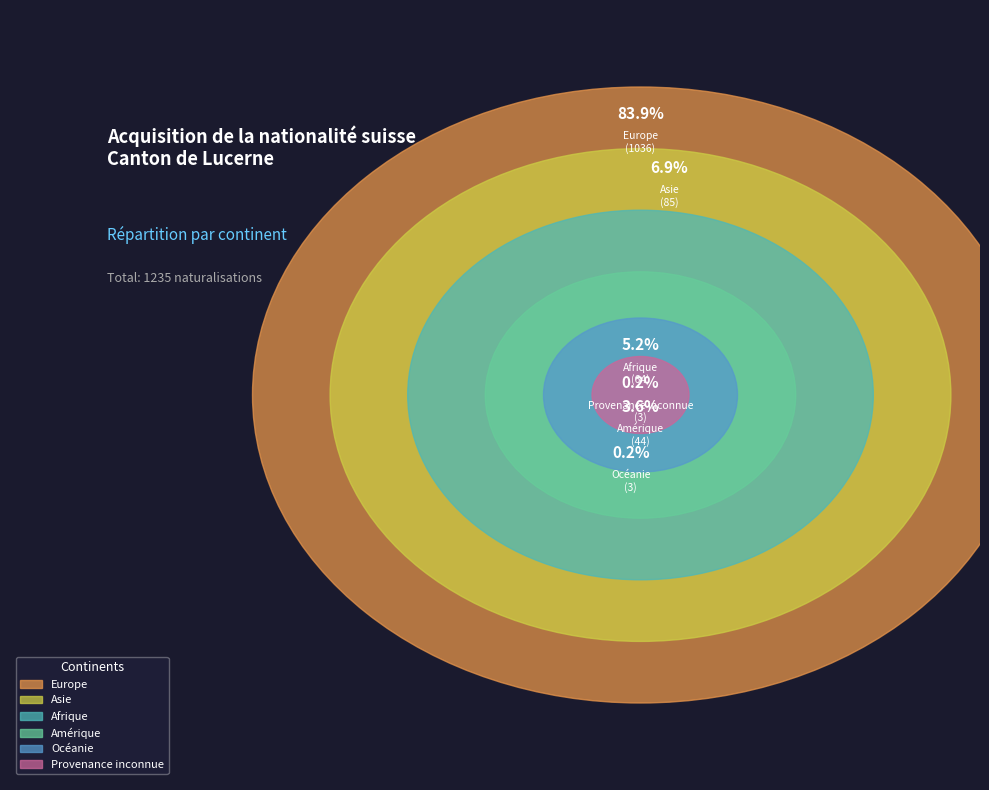

What portion of the pie excludes Océanie?

99.8%